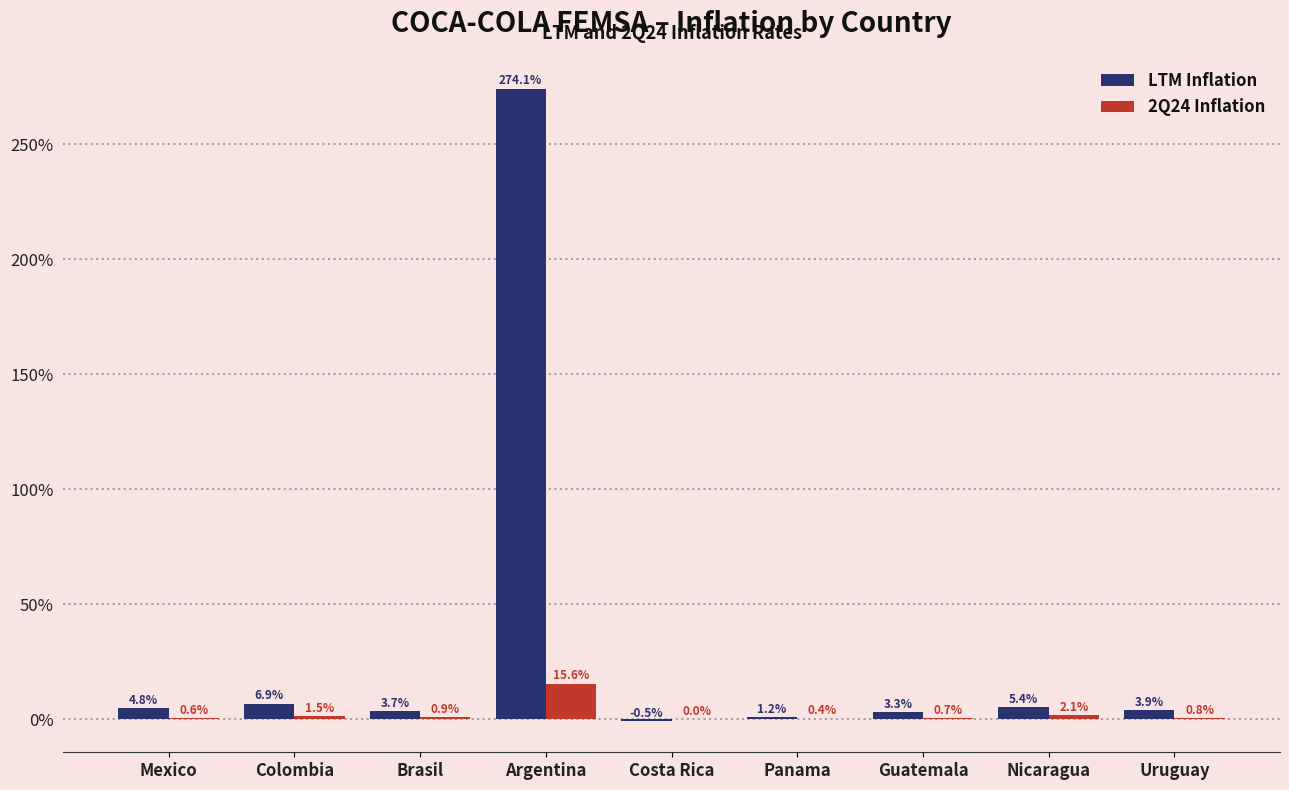

Which series has the largest total across all categories?

LTM Inflation